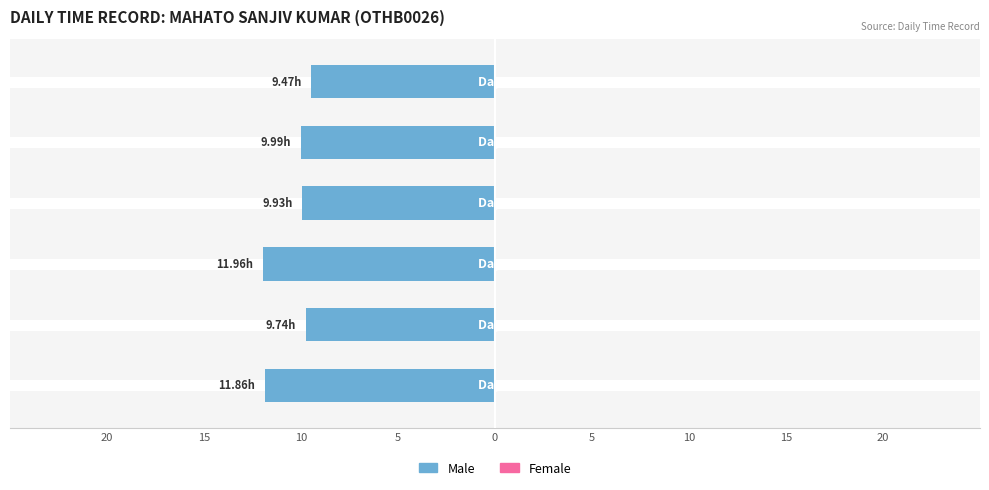

Are the bars horizontal?

Yes